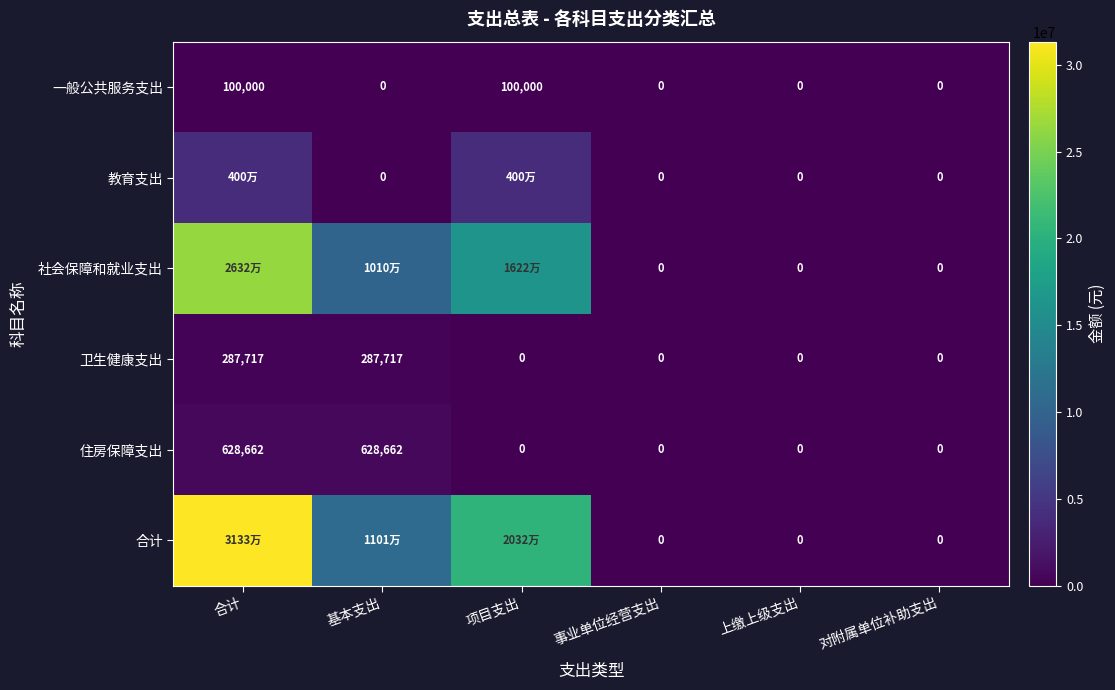

How many categories are shown in the chart?

6